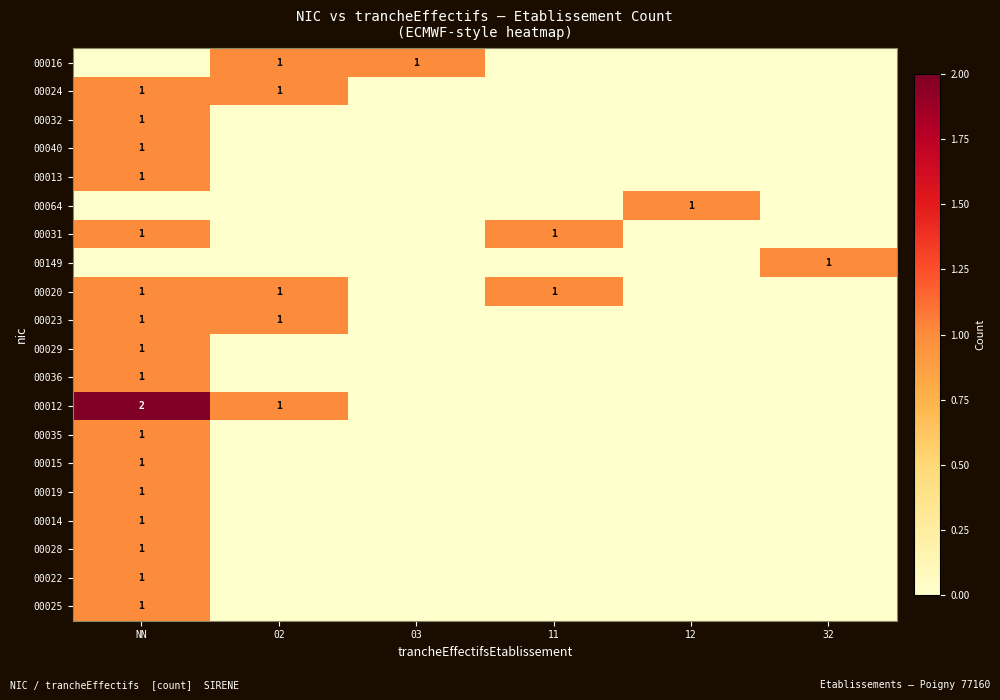

Rank the series at 11 from highest to lowest value.

00031, 00020, 00016, 00024, 00032, 00040, 00013, 00064, 00149, 00023, 00029, 00036, 00012, 00035, 00015, 00019, 00014, 00028, 00022, 00025